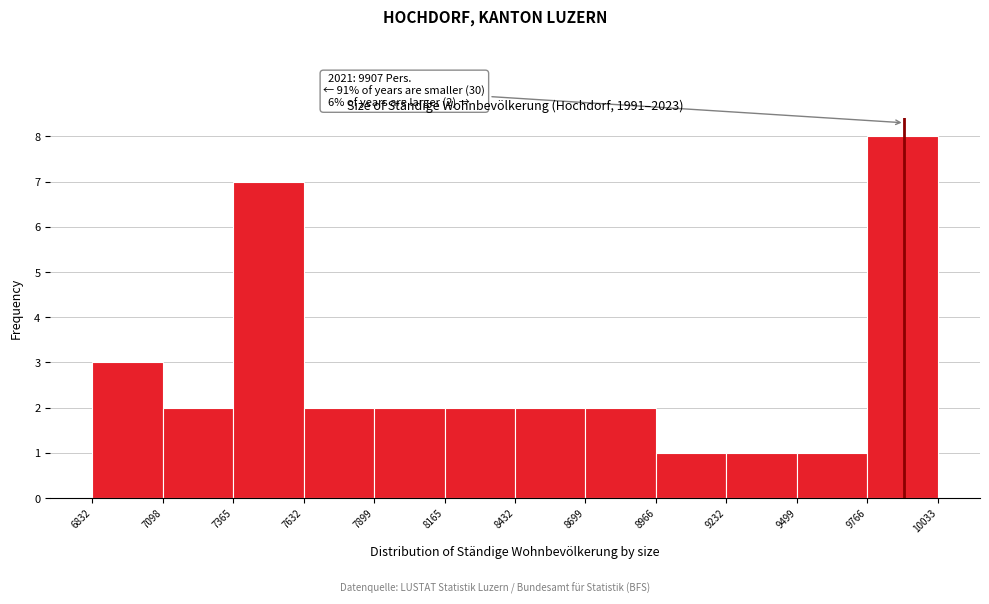

Over which range of the x-axis is the bar tallest?

9766 to 10033